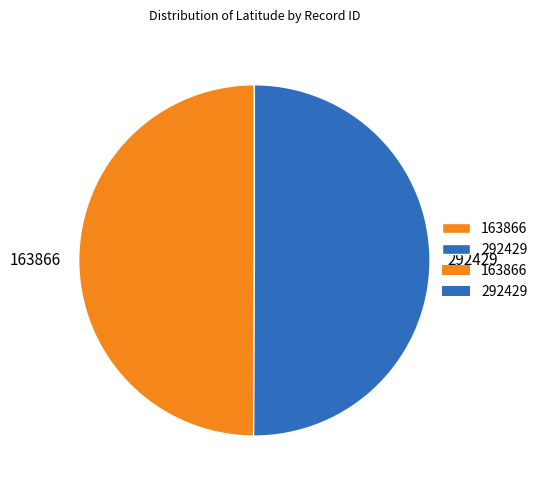

Approximately how many times larger is the value at 163866 compared to 292429?

1.0